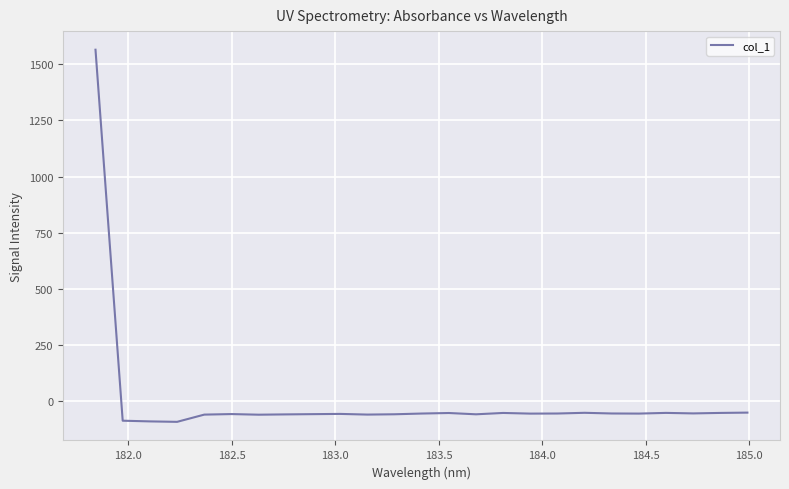

What is the maximum value shown in the chart?

1565.3